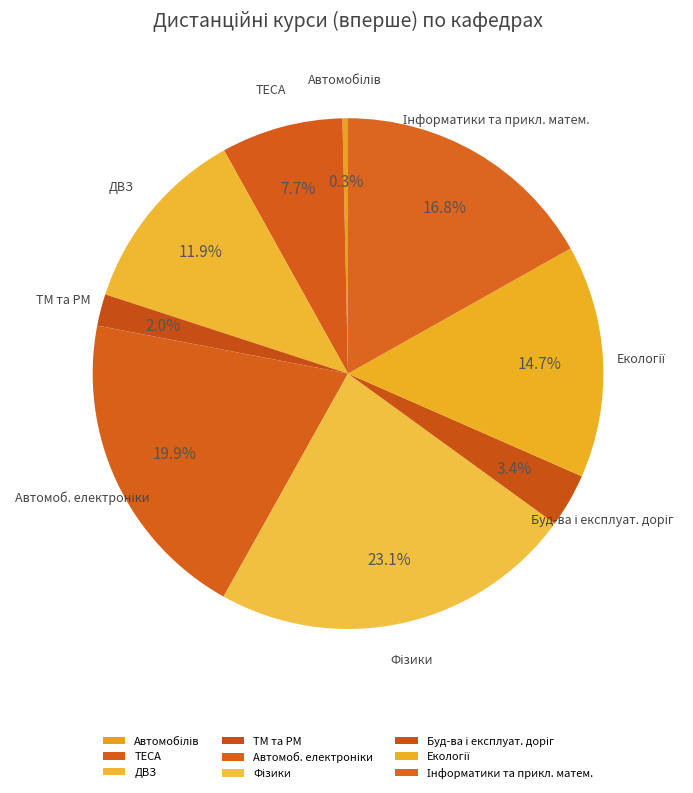

Is there any slice that represents more than half of the pie?

No